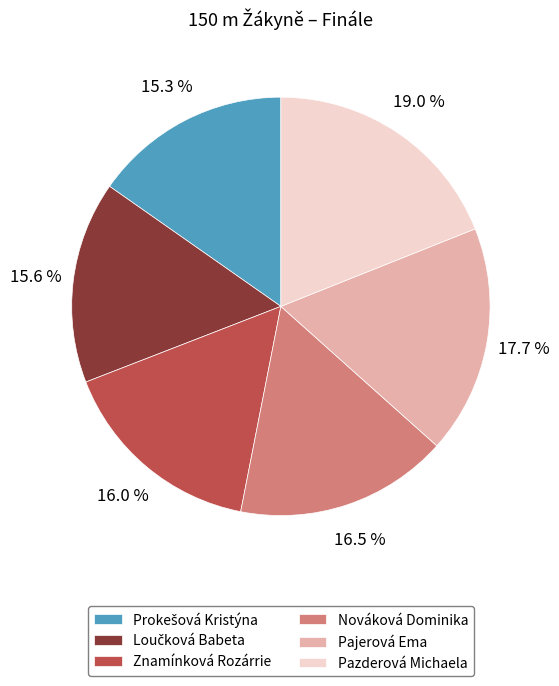

To the nearest percent, what is the average slice percentage?

17%